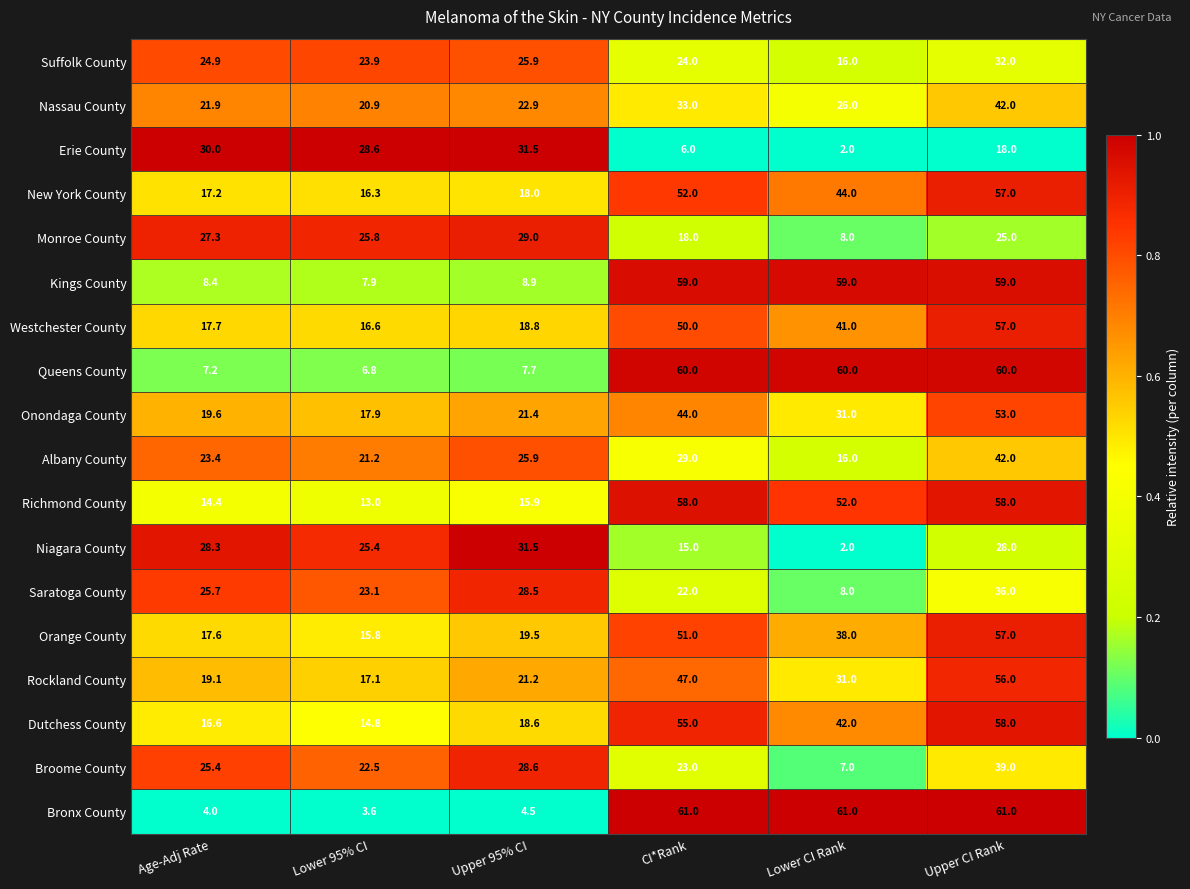

At which label does Albany County first exceed 25?

Upper 95% CI